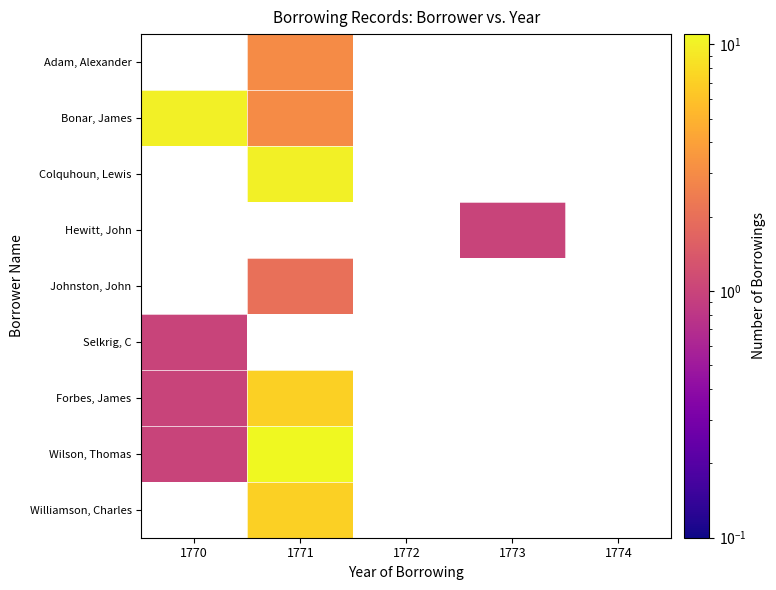

How many values in Selkrig, C are above zero?

1